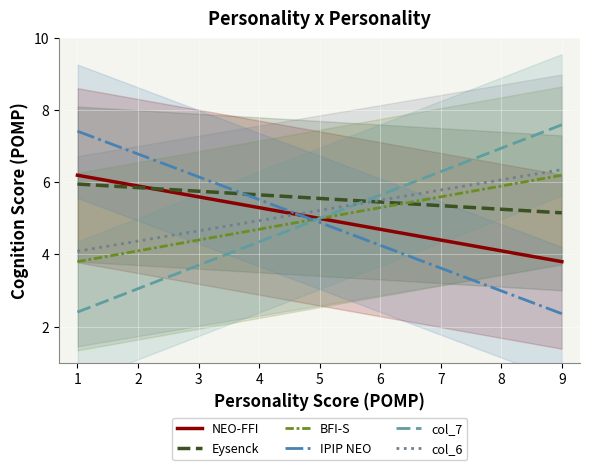

True or false: BFI-S and NEO-FFI intersect in this chart.

False